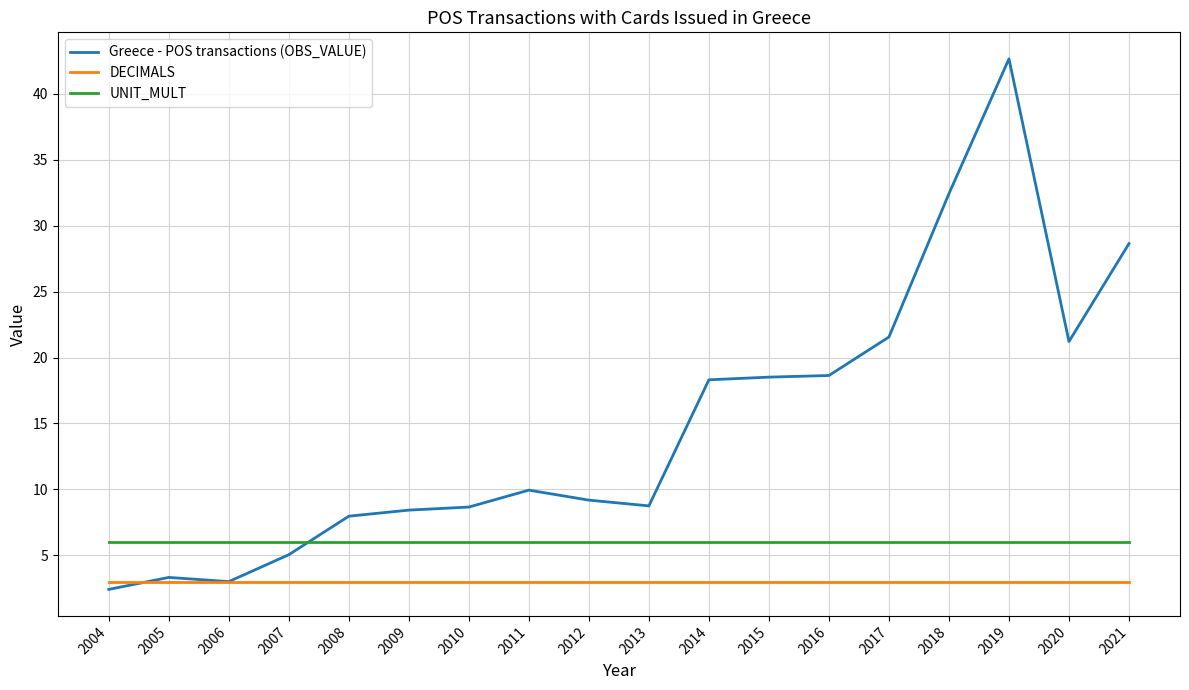

True or false: DECIMALS has a value of 3.0 at 2018.

True